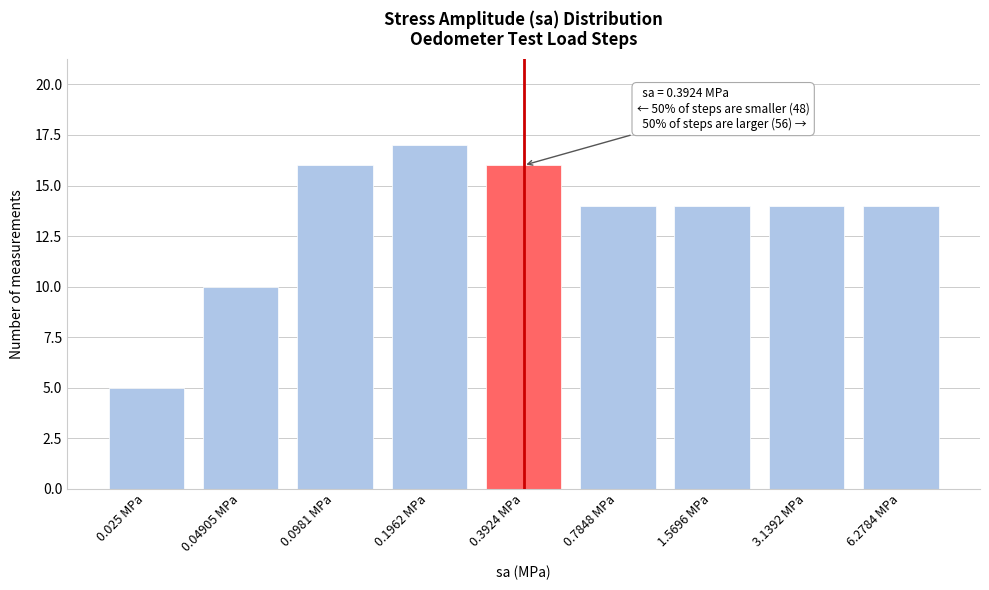

Reading left to right, what are all the values shown in this chart?

5	10	16	17	16	14	14	14	14